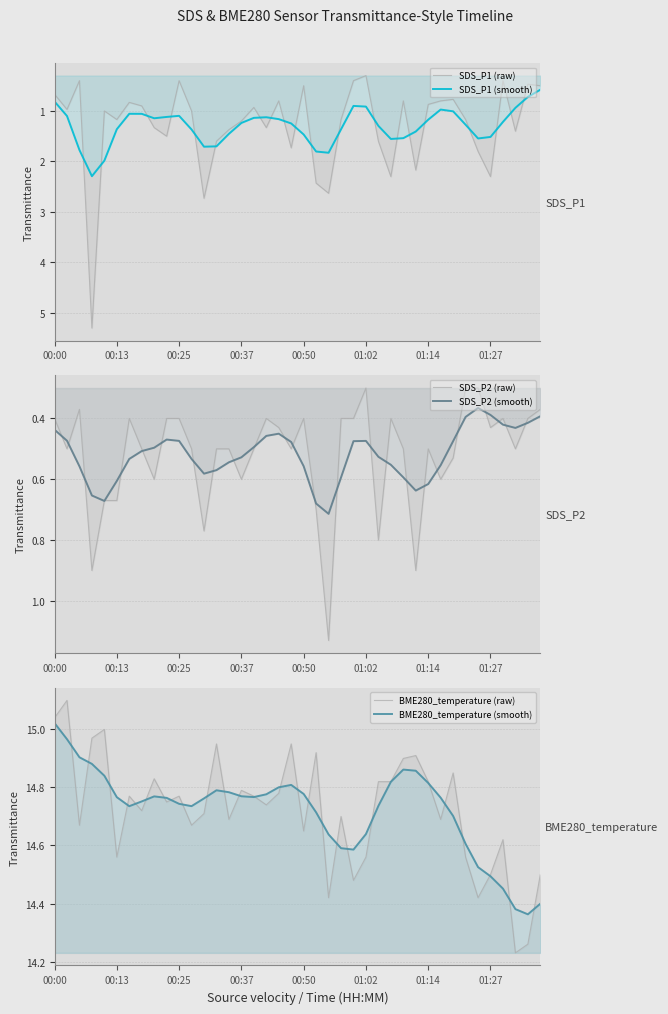

Between 00:13 and 01:14, which series saw the biggest shift?

BME280_temperature (raw)